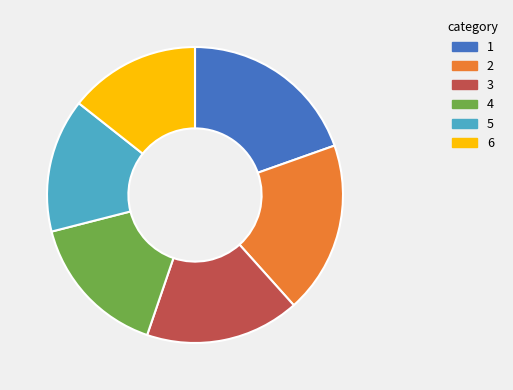

Is there any slice that represents more than half of the pie?

No